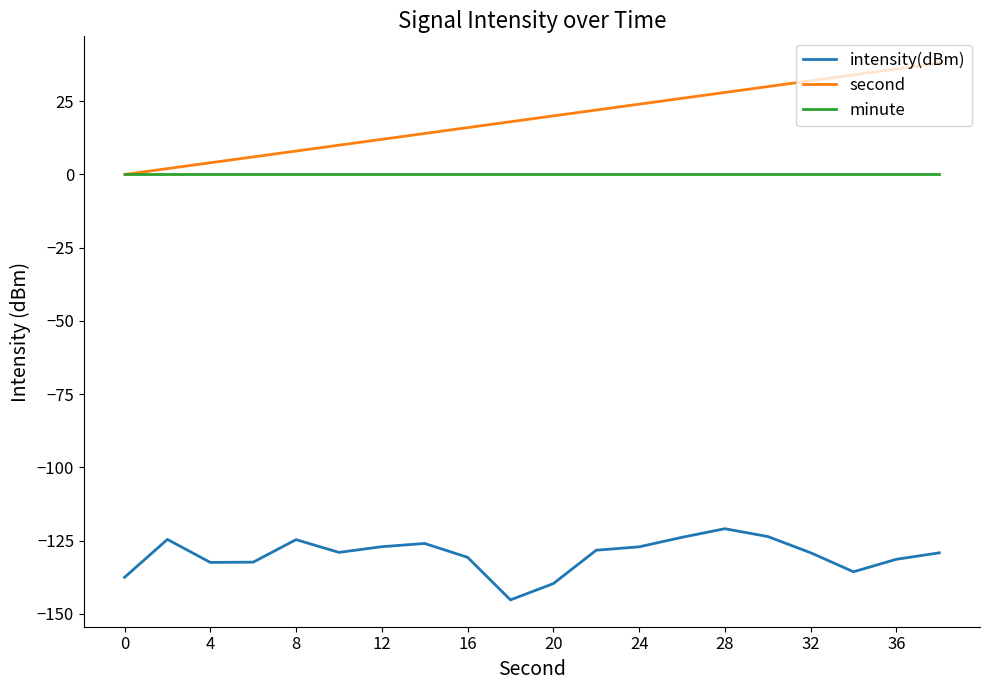

What is the difference between the second highest and second lowest values in the intensity(dBm) series?

16.1